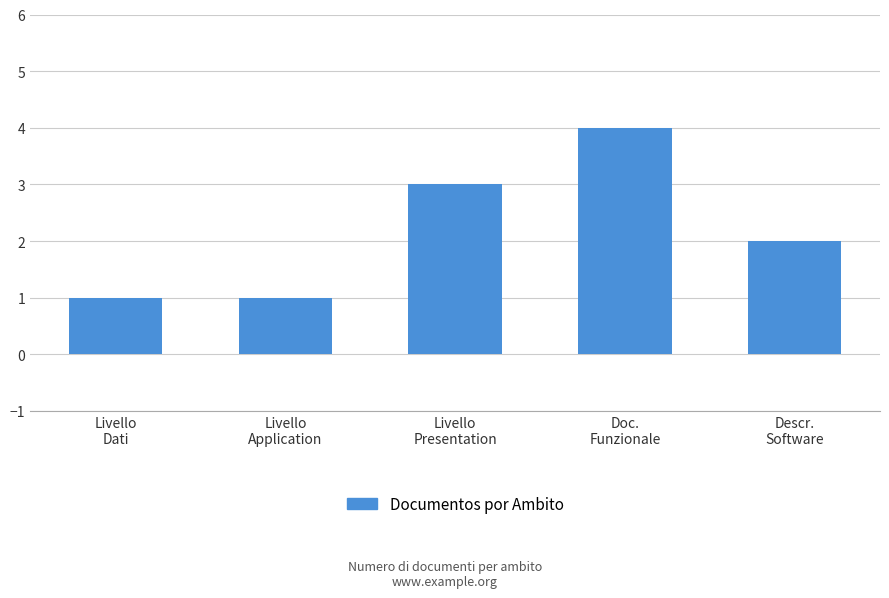

What is the label of the 2nd bar from the right?

Doc.
Funzionale